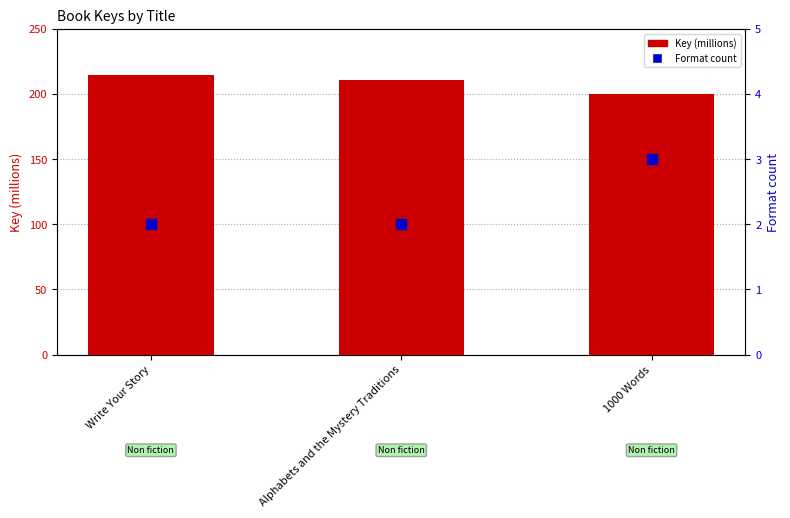

Which series has the widest spread of Y values?

Key (millions)